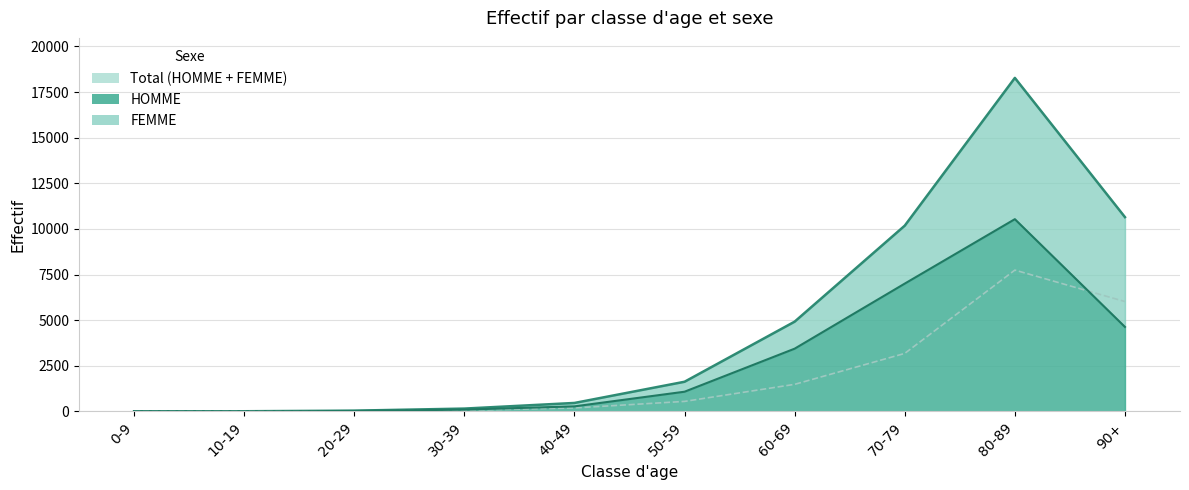

Reading left to right, list all the values displayed in this chart.

HOMME: 0-9=3	10-19=2	20-29=21	30-39=96	40-49=274	50-59=1077	60-69=3436	70-79=7002	80-89=10533	90+=4627
FEMME: 0-9=1	10-19=4	20-29=18	30-39=56	40-49=187	50-59=546	60-69=1481	70-79=3176	80-89=7742	90+=6018